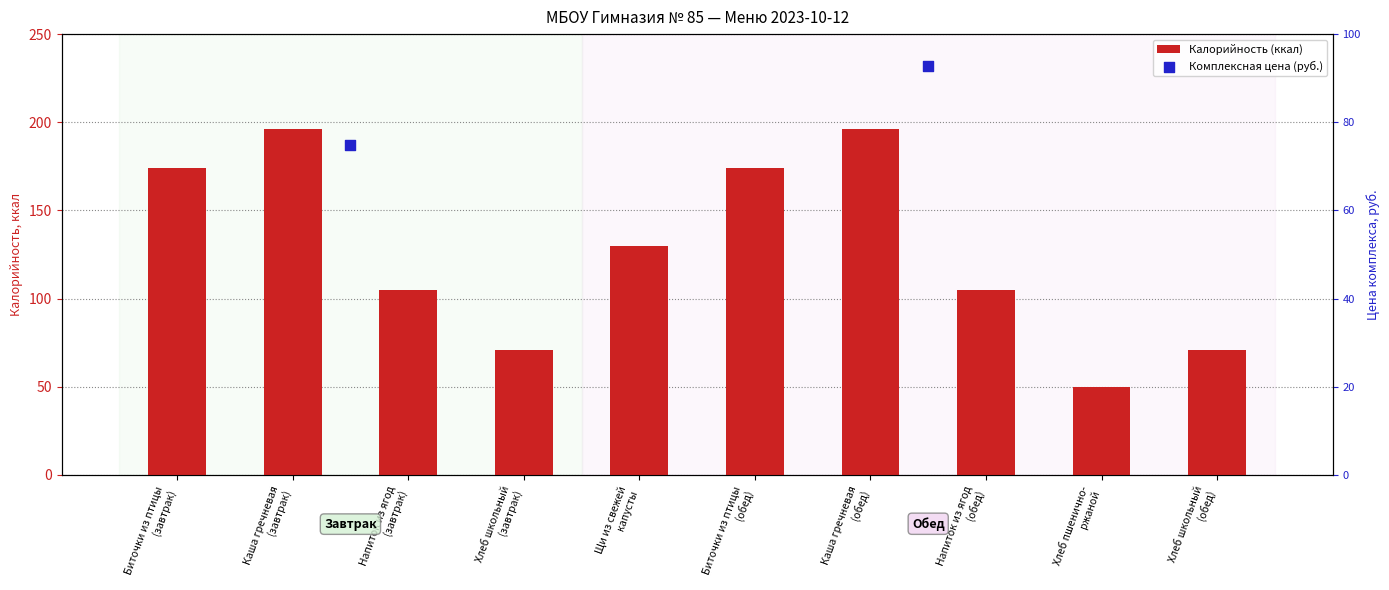

Approximately how many times larger is the value at Каша гречневая
(завтрак) compared to Биточки из птицы
(завтрак)?

1.1